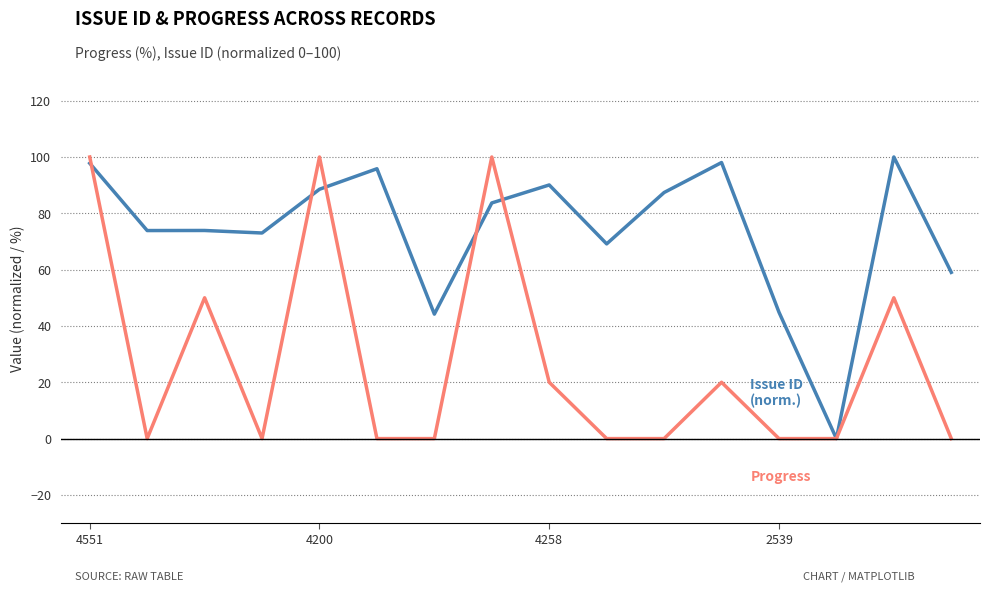

What is the maximum value shown in the chart?

100.0